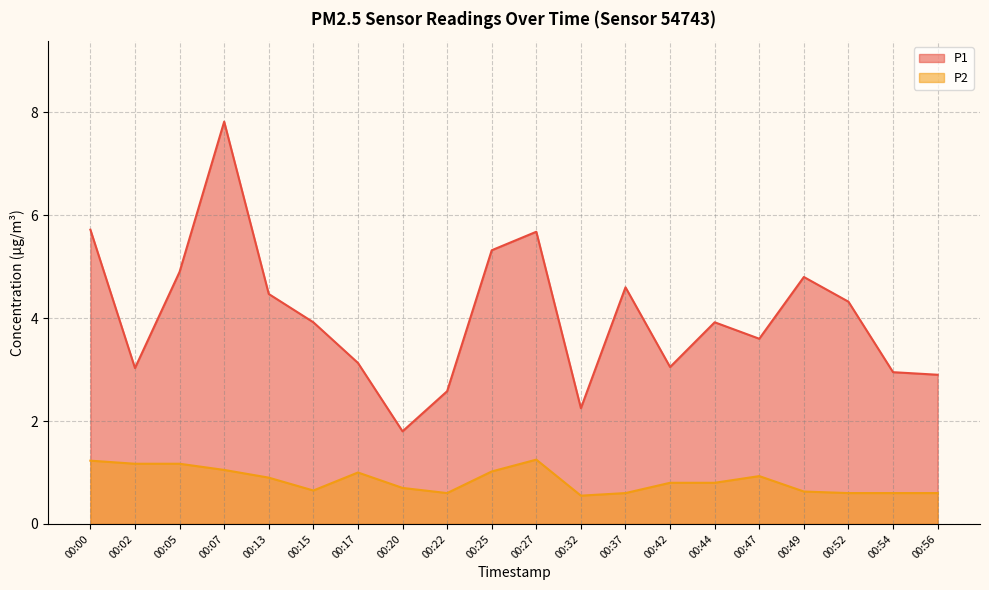

Which series has the largest total across all categories?

P1